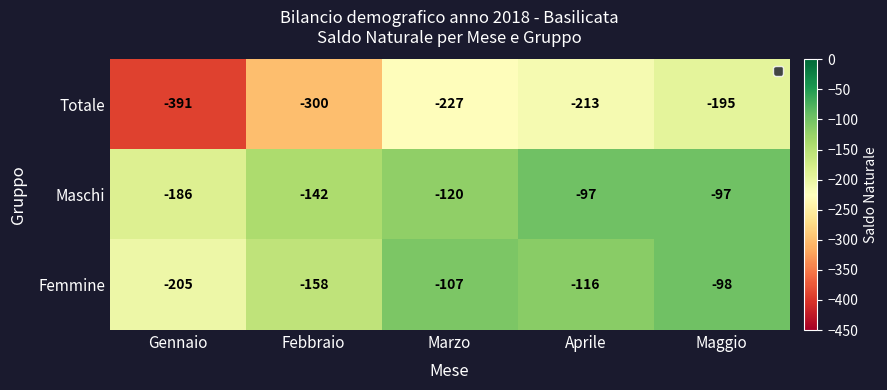

What is the difference between the highest and lowest values at Maggio?

98